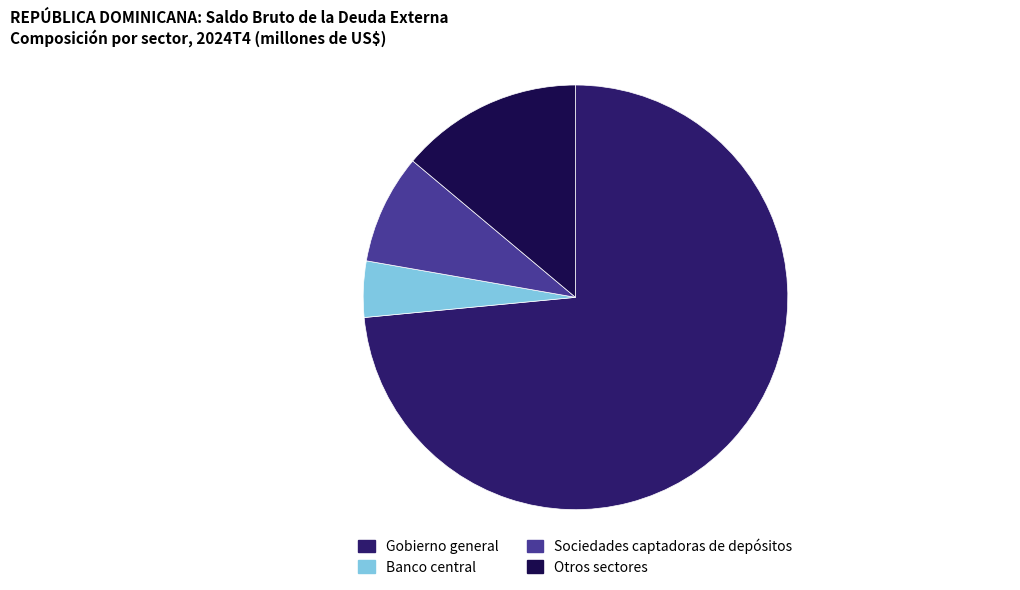

Is the sum of Otros sectores and Gobierno general greater than half?

Yes